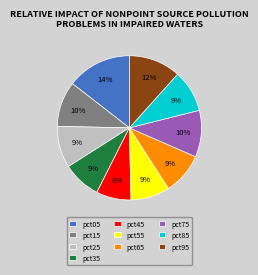

To the nearest percent, what is the difference between the pct65 and pct05 slice percentages?

5%